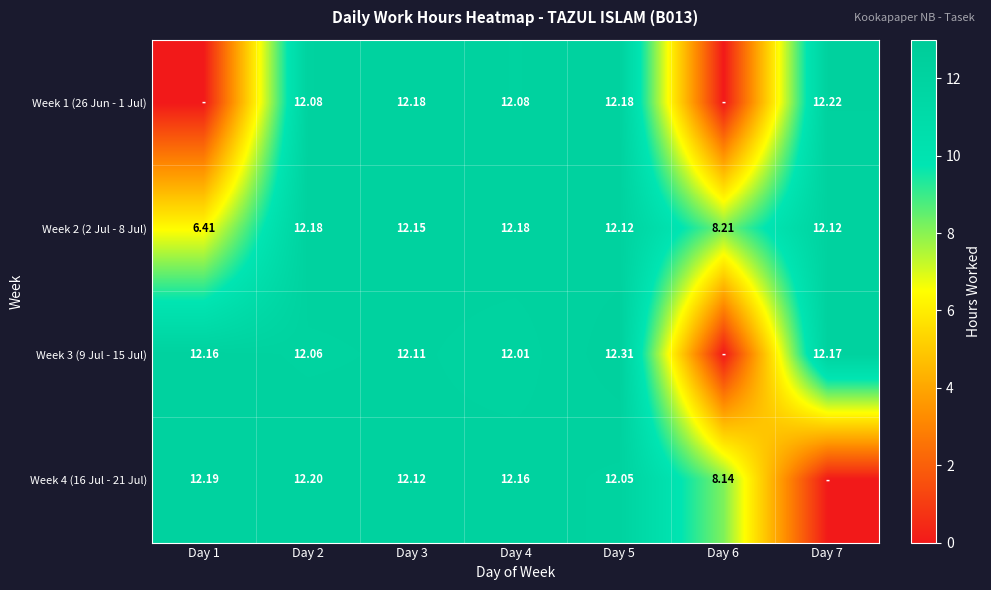

Is the value of Week 4 (16 Jul - 21 Jul) at Day 6 greater than the value of Week 2 (2 Jul - 8 Jul) at Day 4?

No